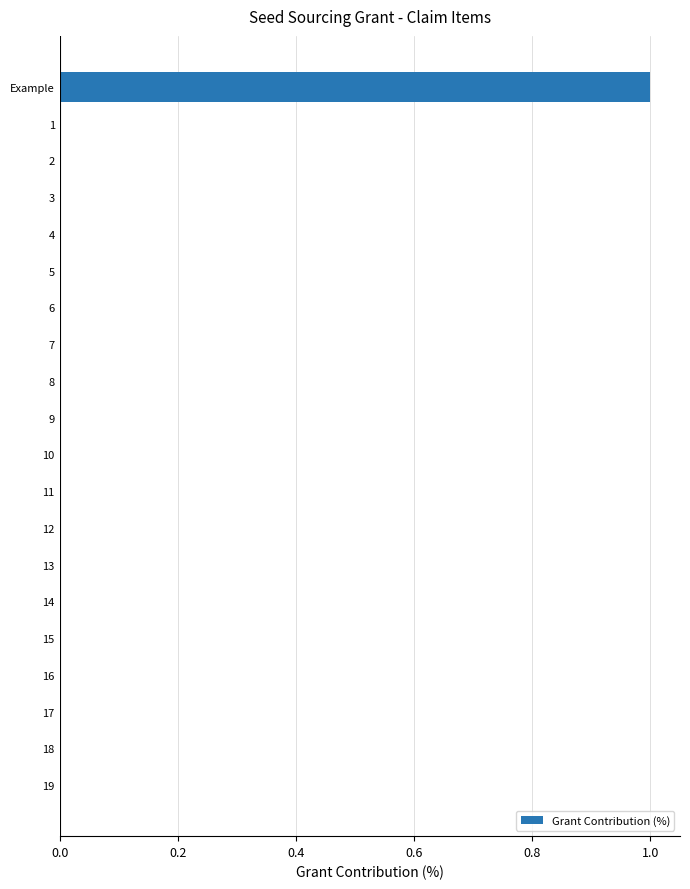

The value at 12 is 1. True or false?

False